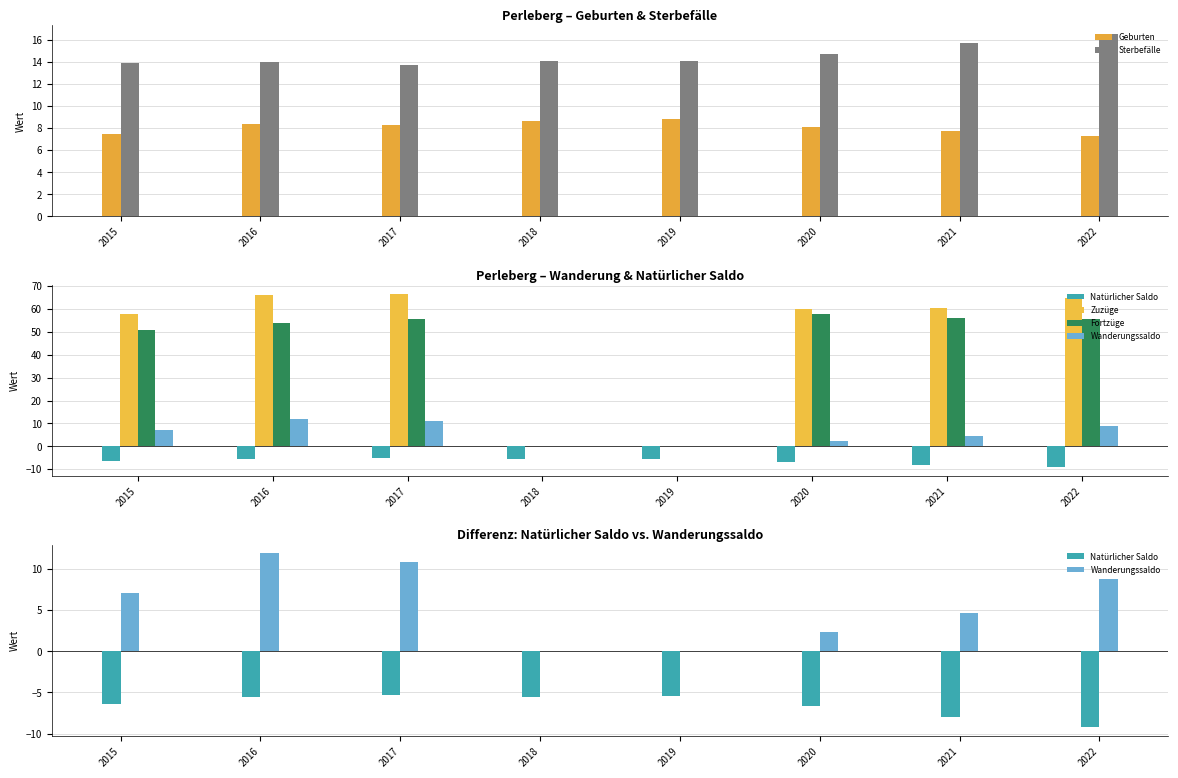

How many positive values does the Wanderungssaldo series have?

6